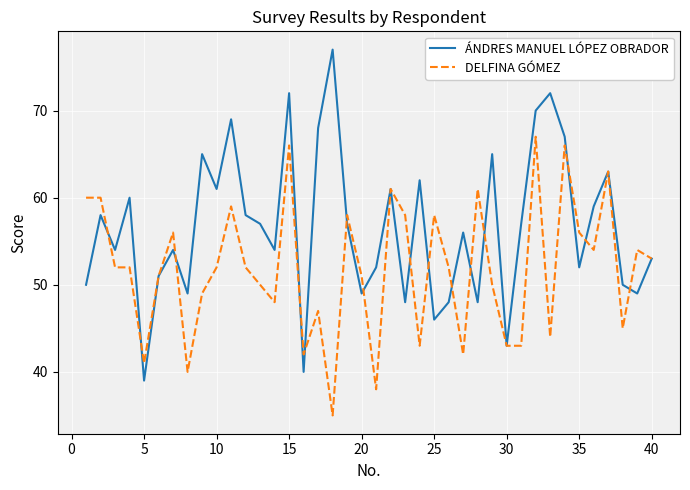

What is the maximum value shown in the chart?

77